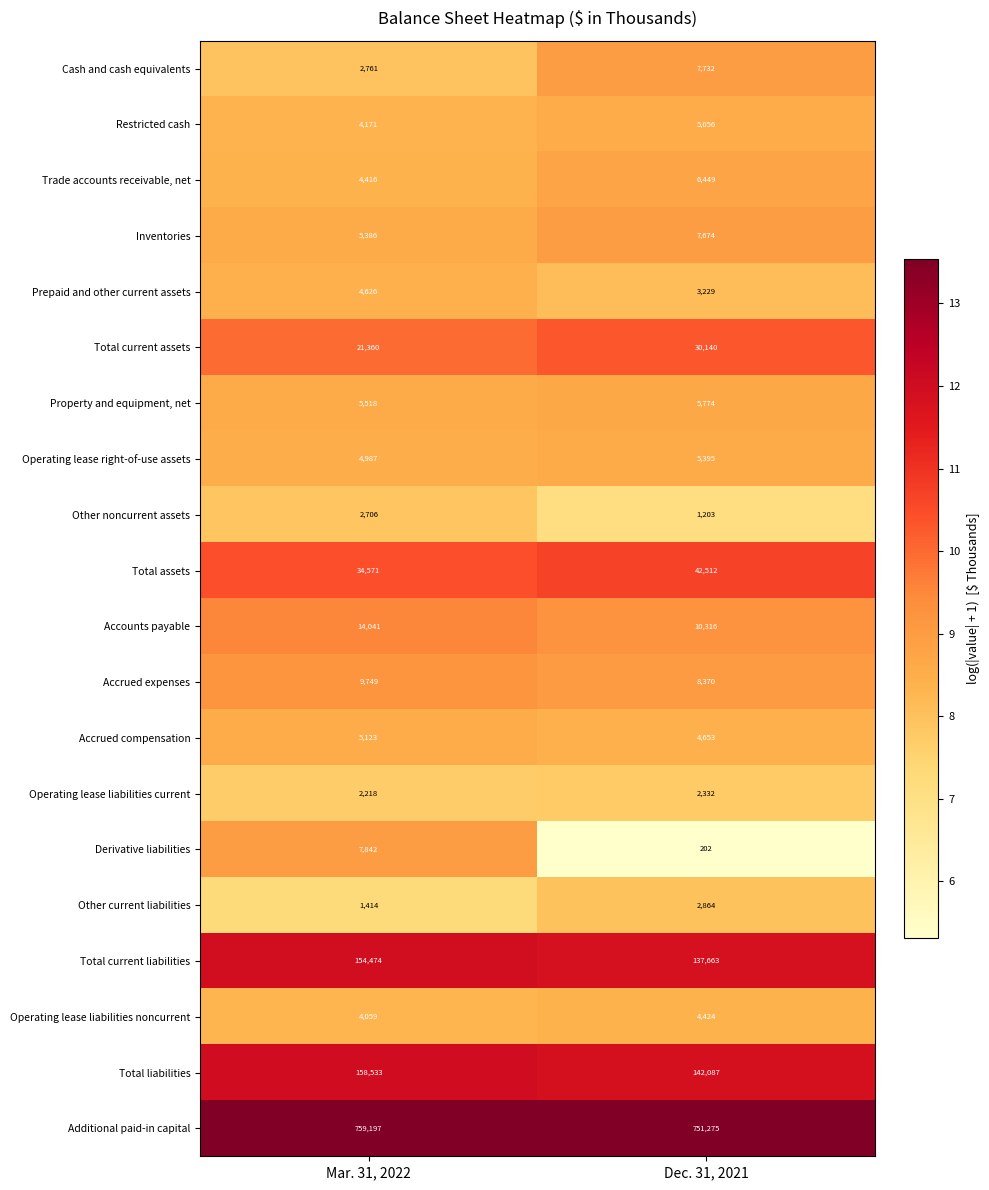

The value of Total liabilities at Dec. 31, 2021 is 4.1. True or false?

False